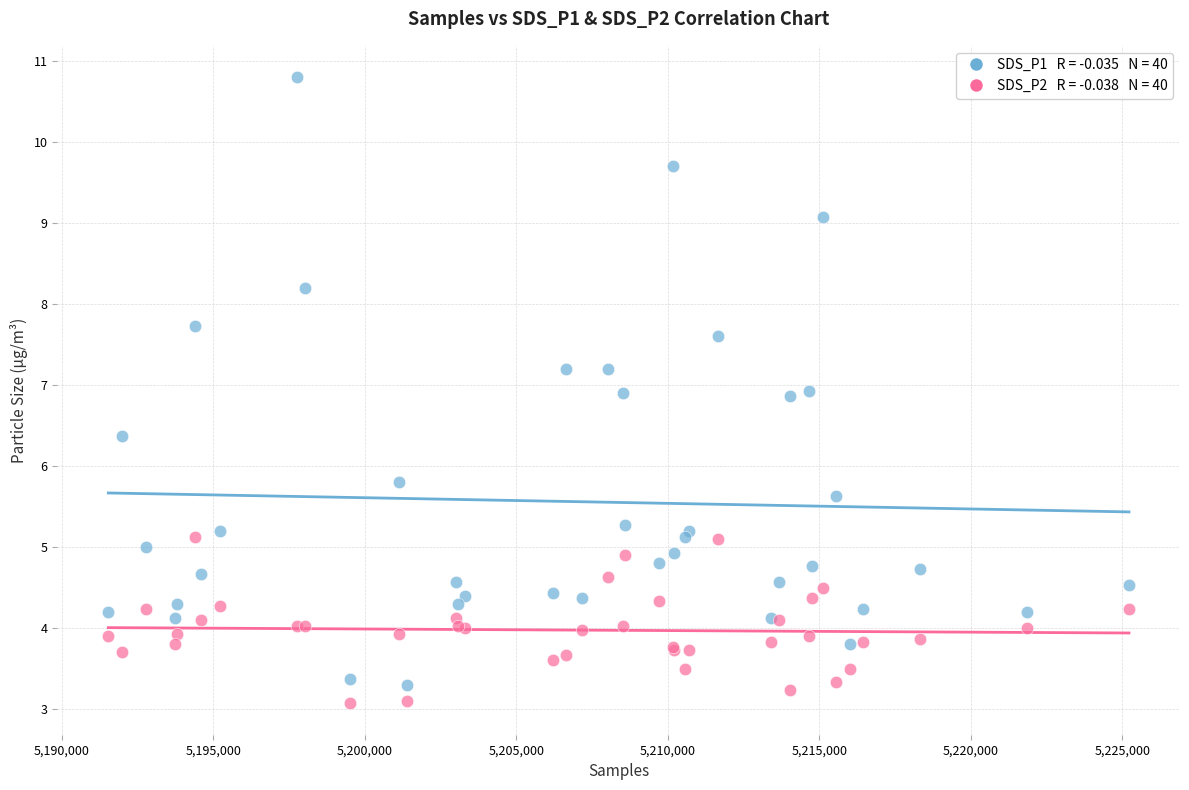

Across all series, what Y value is closest to 6?

5.8